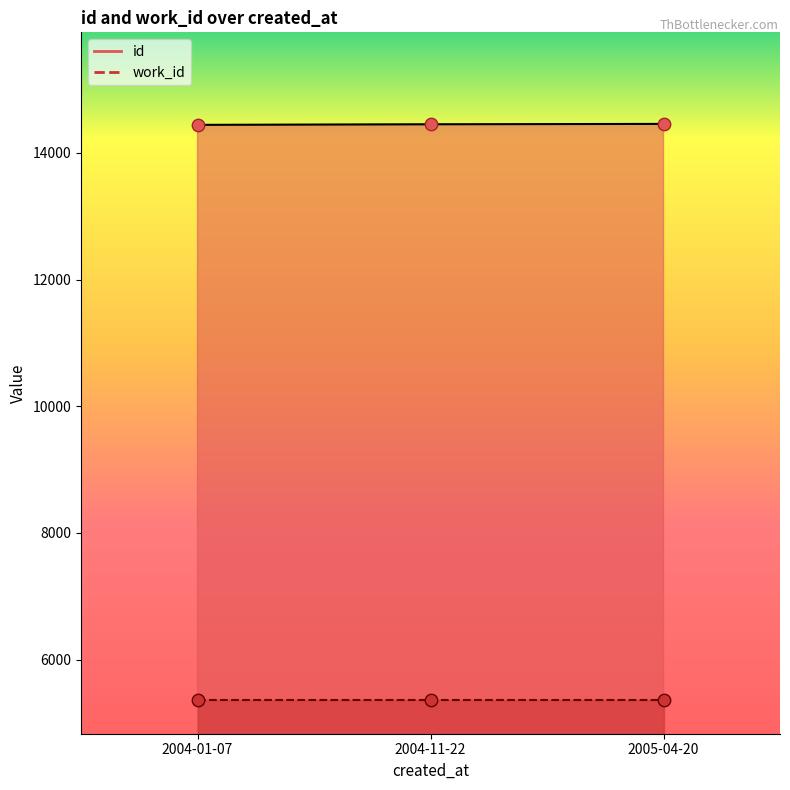

What is the change in value from 2004-01-07 to 2005-04-20?

+15